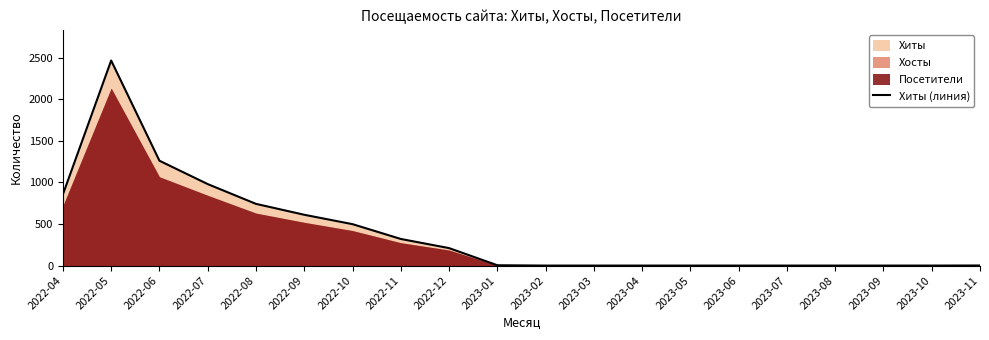

What is the label of the 6th point from the right?

2023-06